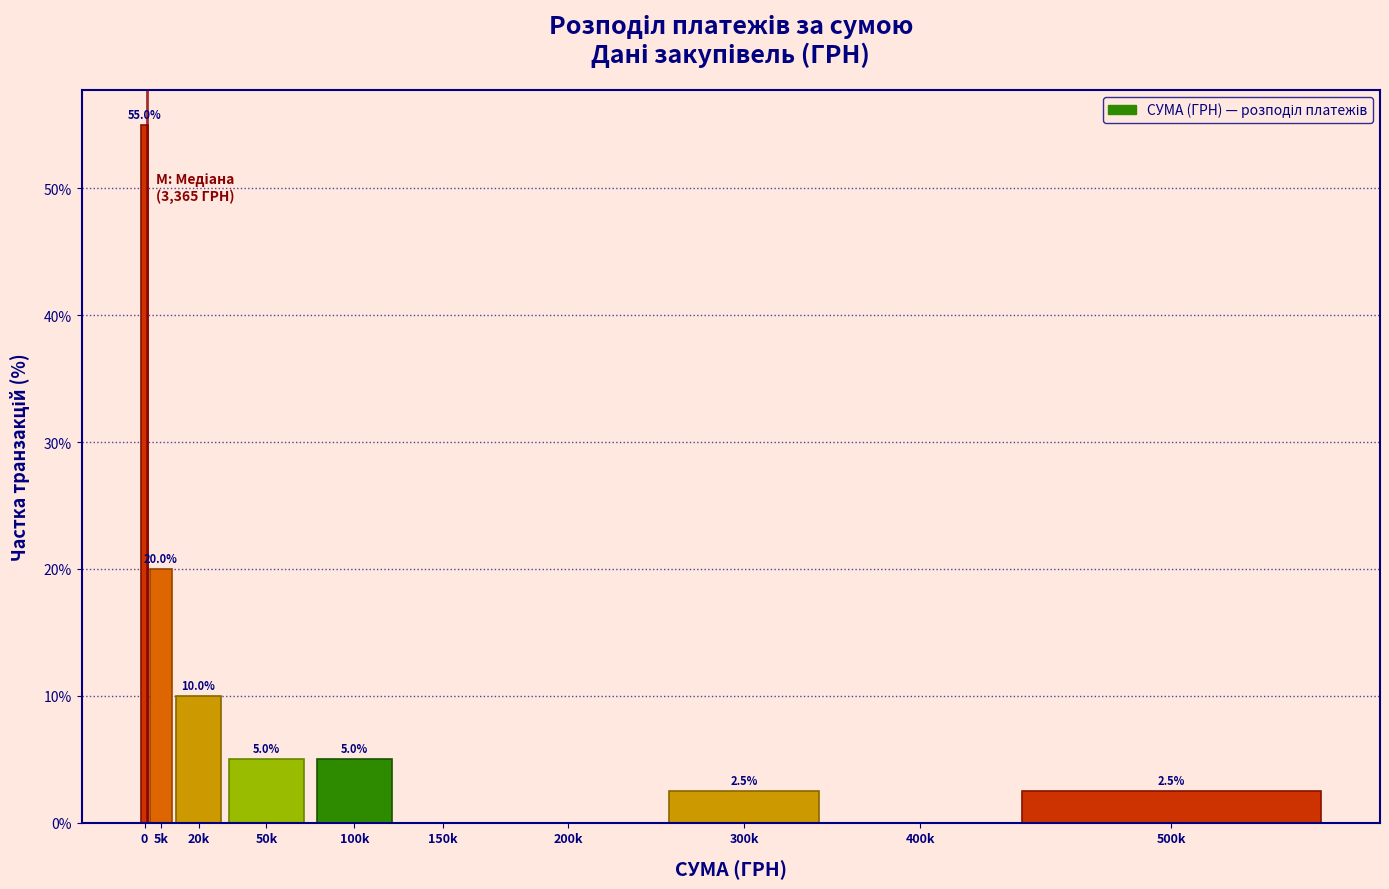

Reading right to left, what are all the values shown in this chart?

500k=2.5	400k=0.0	300k=2.5	200k=0.0	150k=0.0	100k=5.0	50k=5.0	20k=10.0	5k=20.0	0=55.0